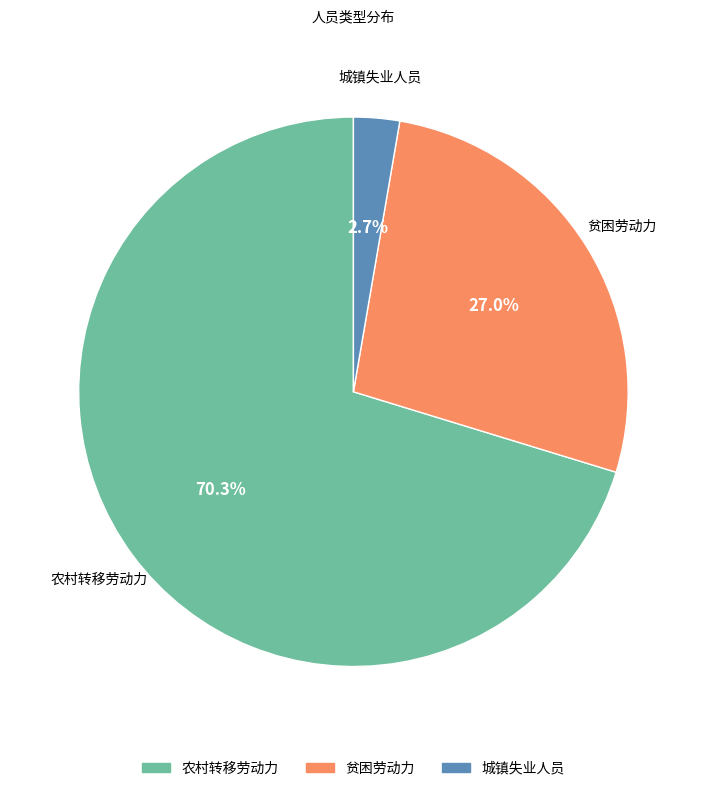

What percentage is NOT represented by 贫困劳动力?

73.0%